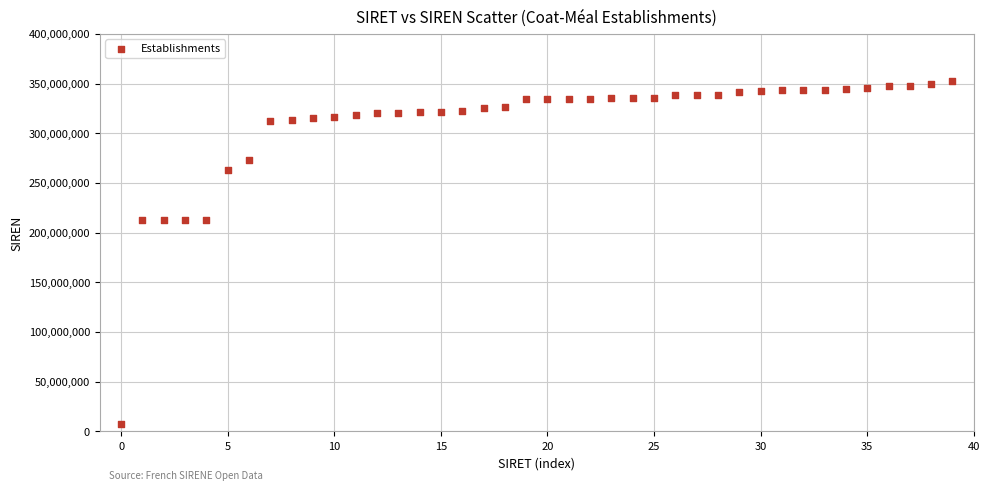

Count the number of points in this scatter plot.

40